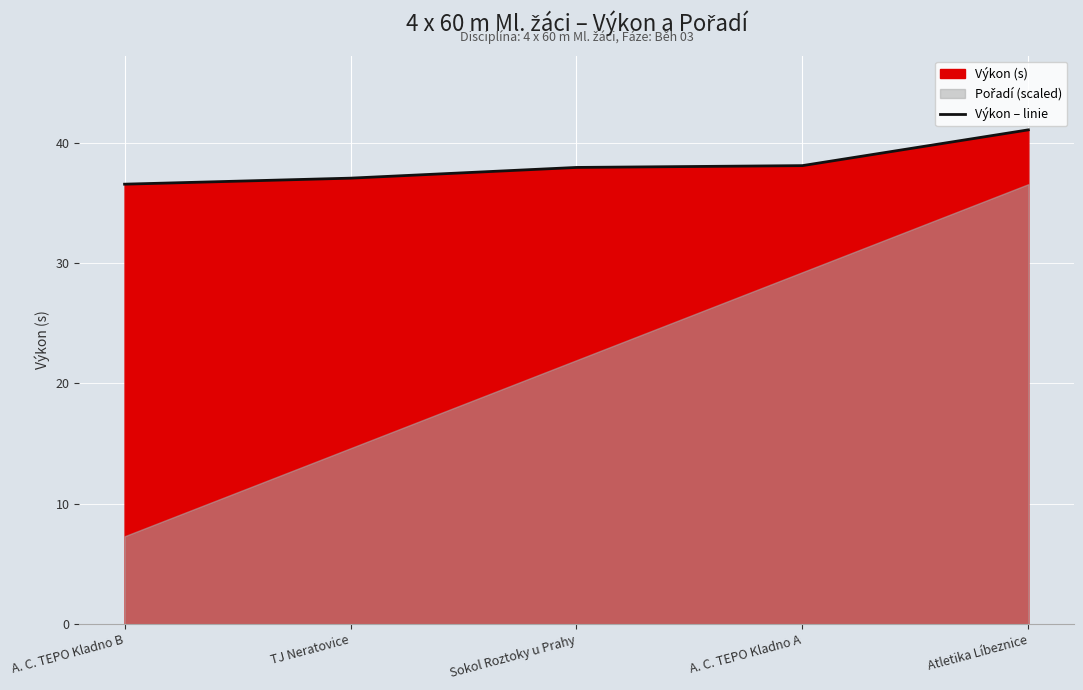

Read the value at TJ Neratovice.

37.0